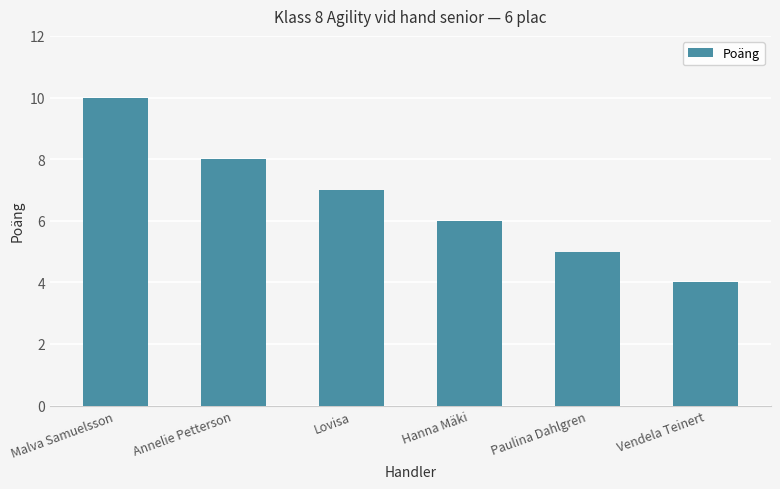

What is the sum of all values?

40